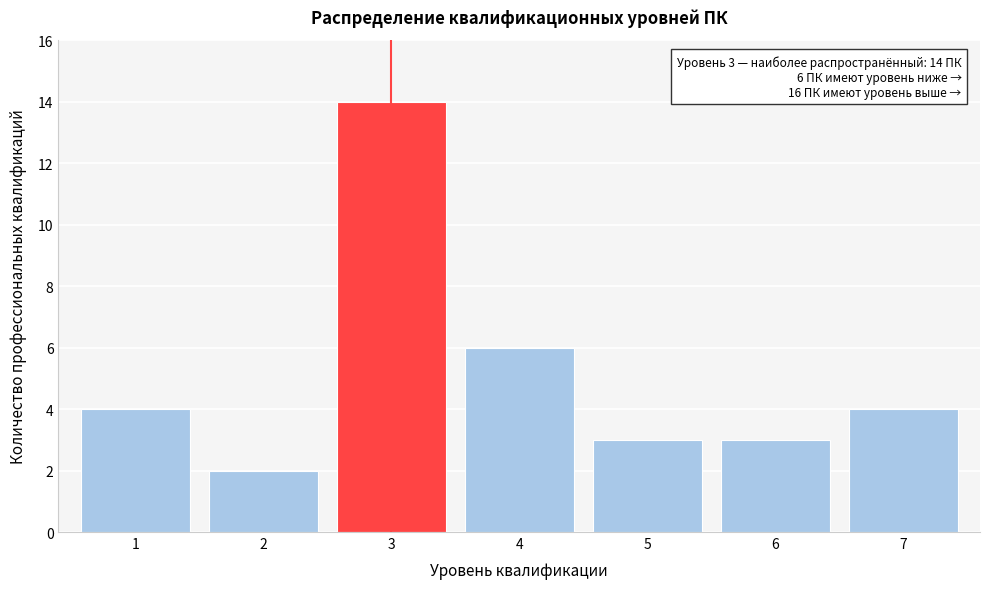

Reading left to right, list all the values displayed in this chart.

4	2	14	6	3	3	4